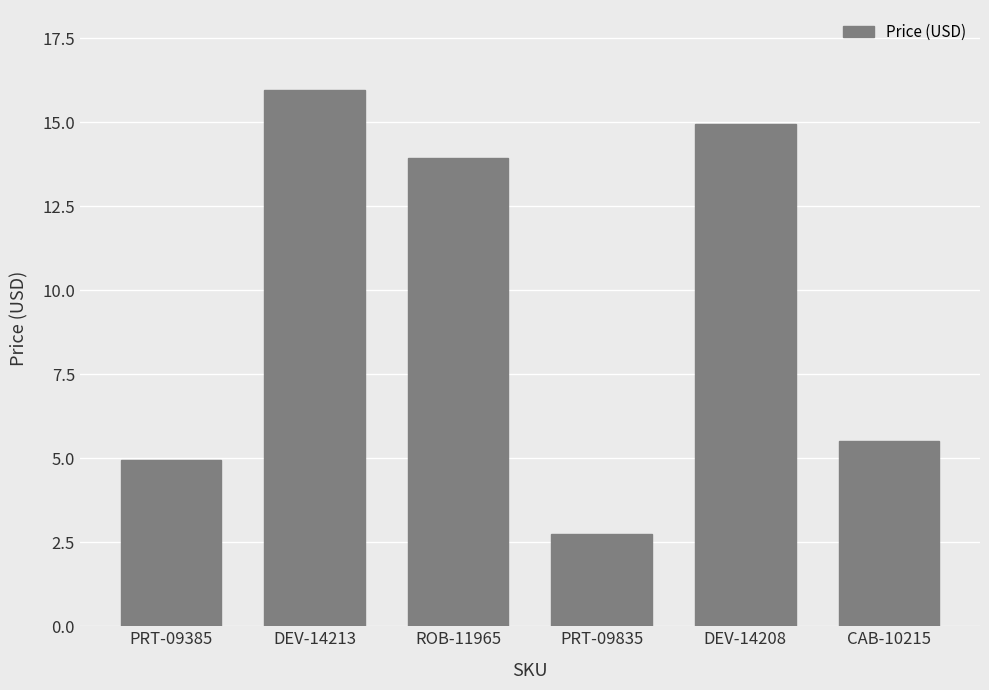

List the labels in order of value, smallest first.

PRT-09835, PRT-09385, CAB-10215, ROB-11965, DEV-14208, DEV-14213